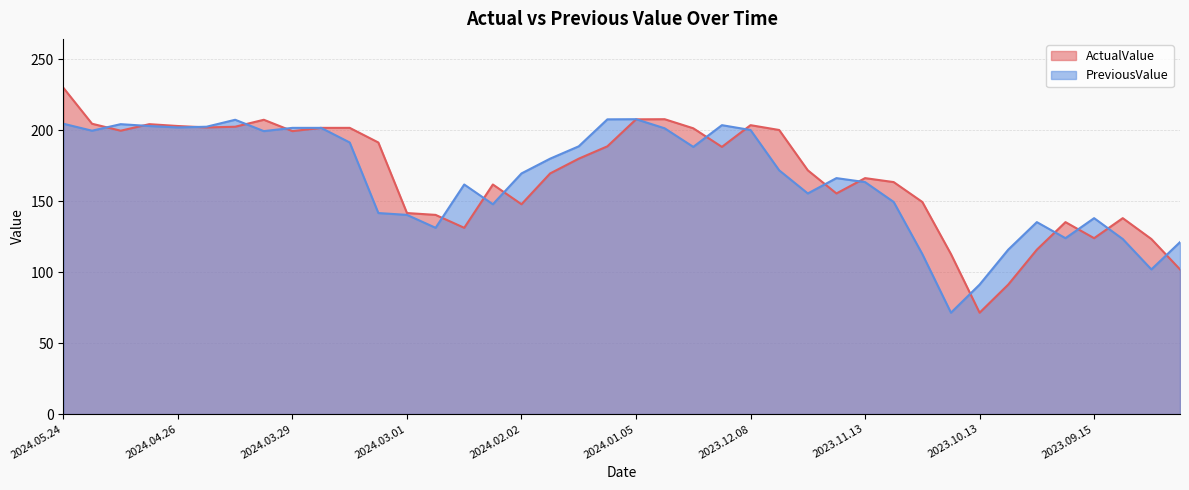

Which label corresponds to the smallest value in the chart?

2023.10.13